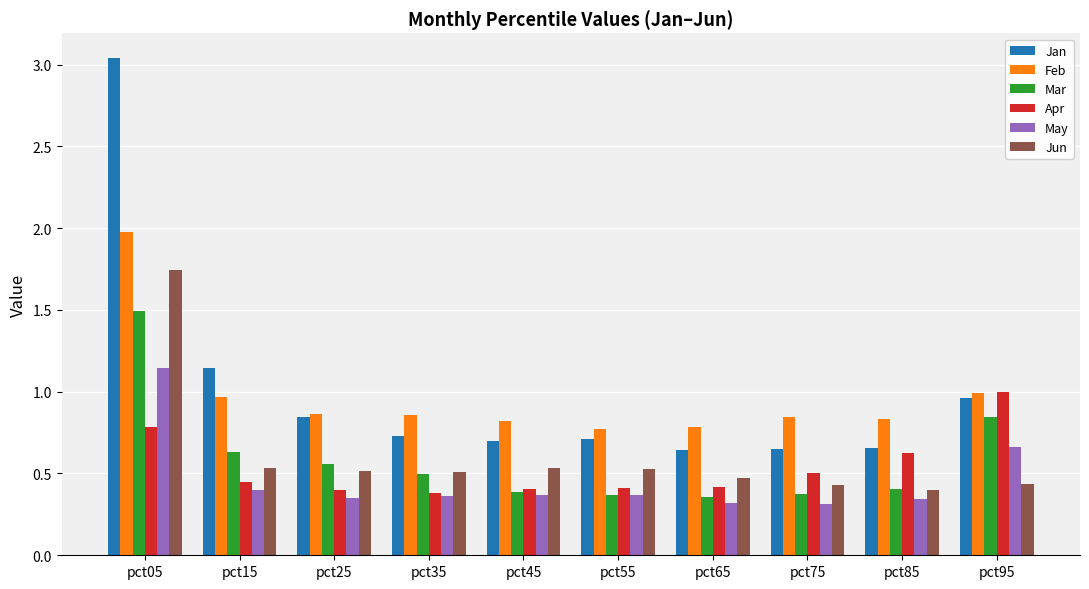

Is the value of Mar at pct65 greater than the value of Jun at pct65?

No